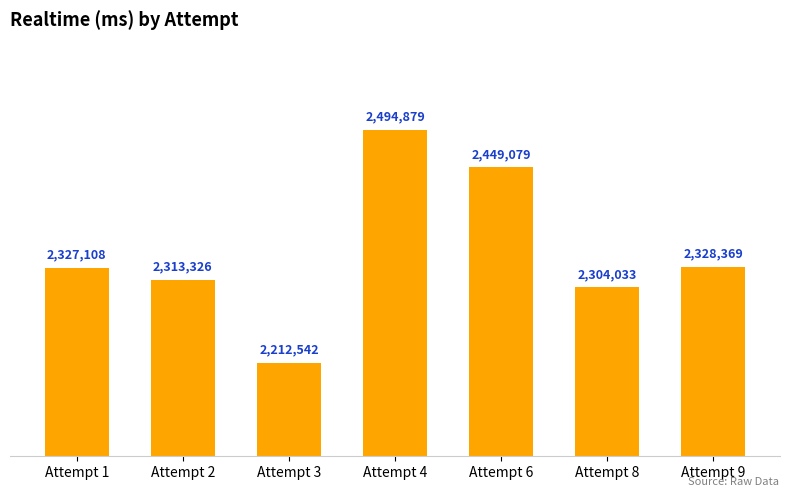

What is the smallest value displayed?

2212542